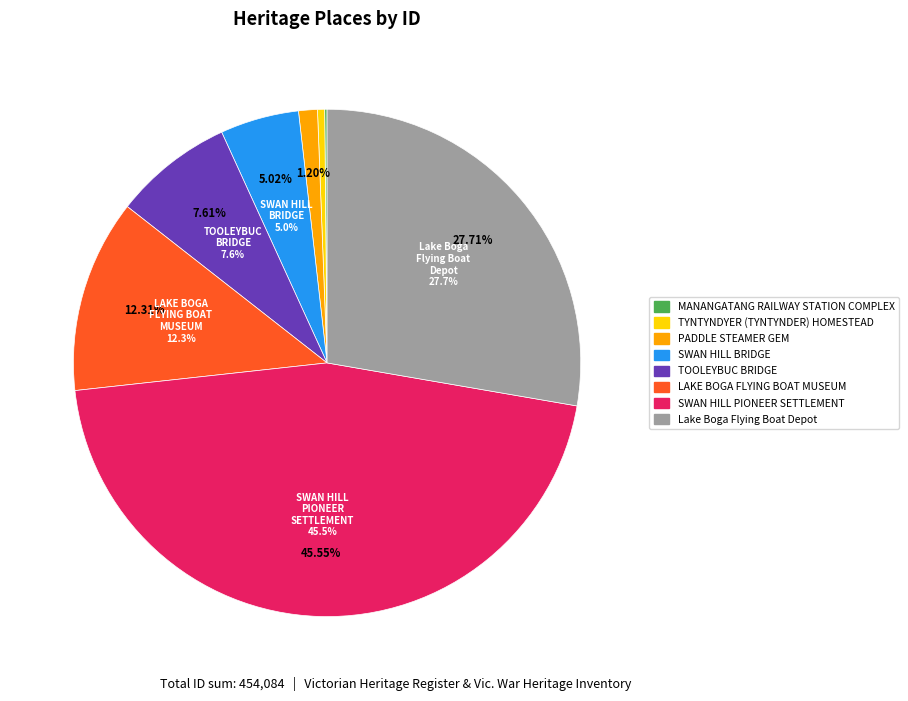

To the nearest percent, what portion does SWAN HILL BRIDGE represent?

5%